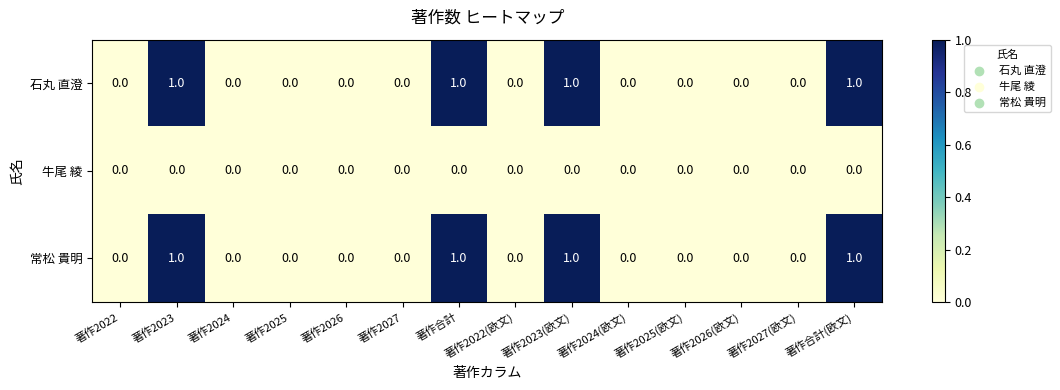

Is the value of 常松 貴明 at 著作2026 greater than the value of 石丸 直澄 at 著作合計?

No